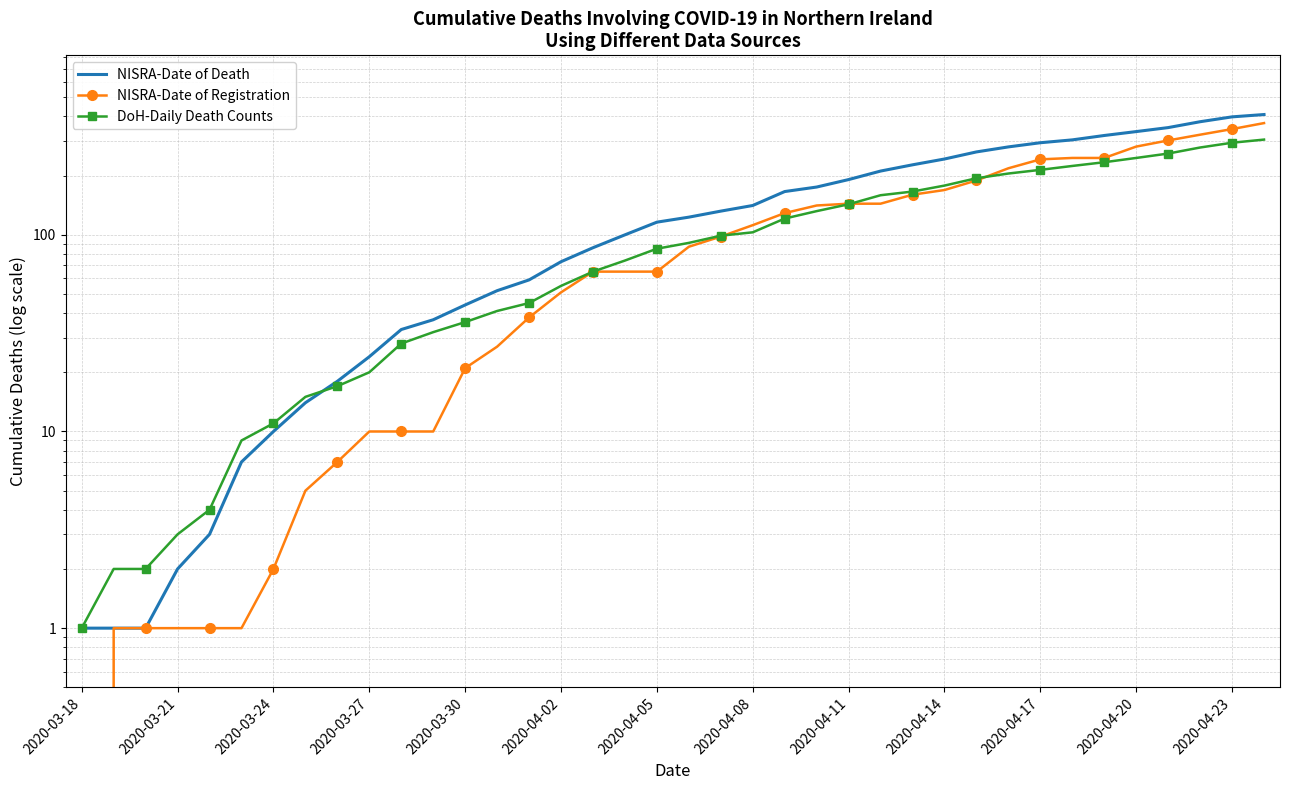

At which category does the chart reach its peak across all series?

37